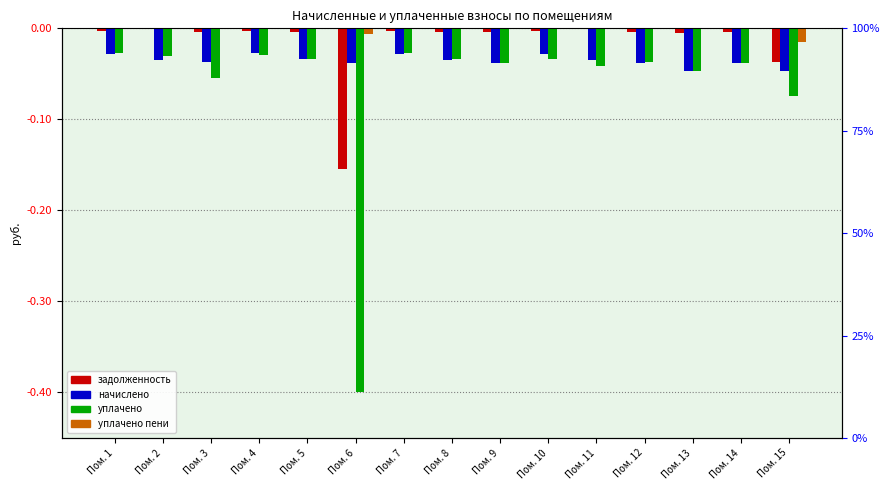

At which category is the sum across all series the highest?

Пом. 7